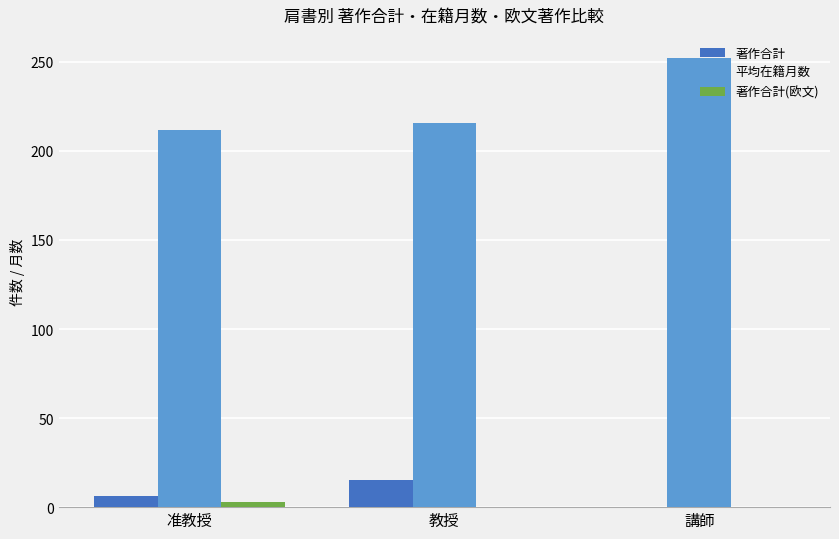

What is the difference between the 平均在籍月数 values at 講師 and 教授?

36.2